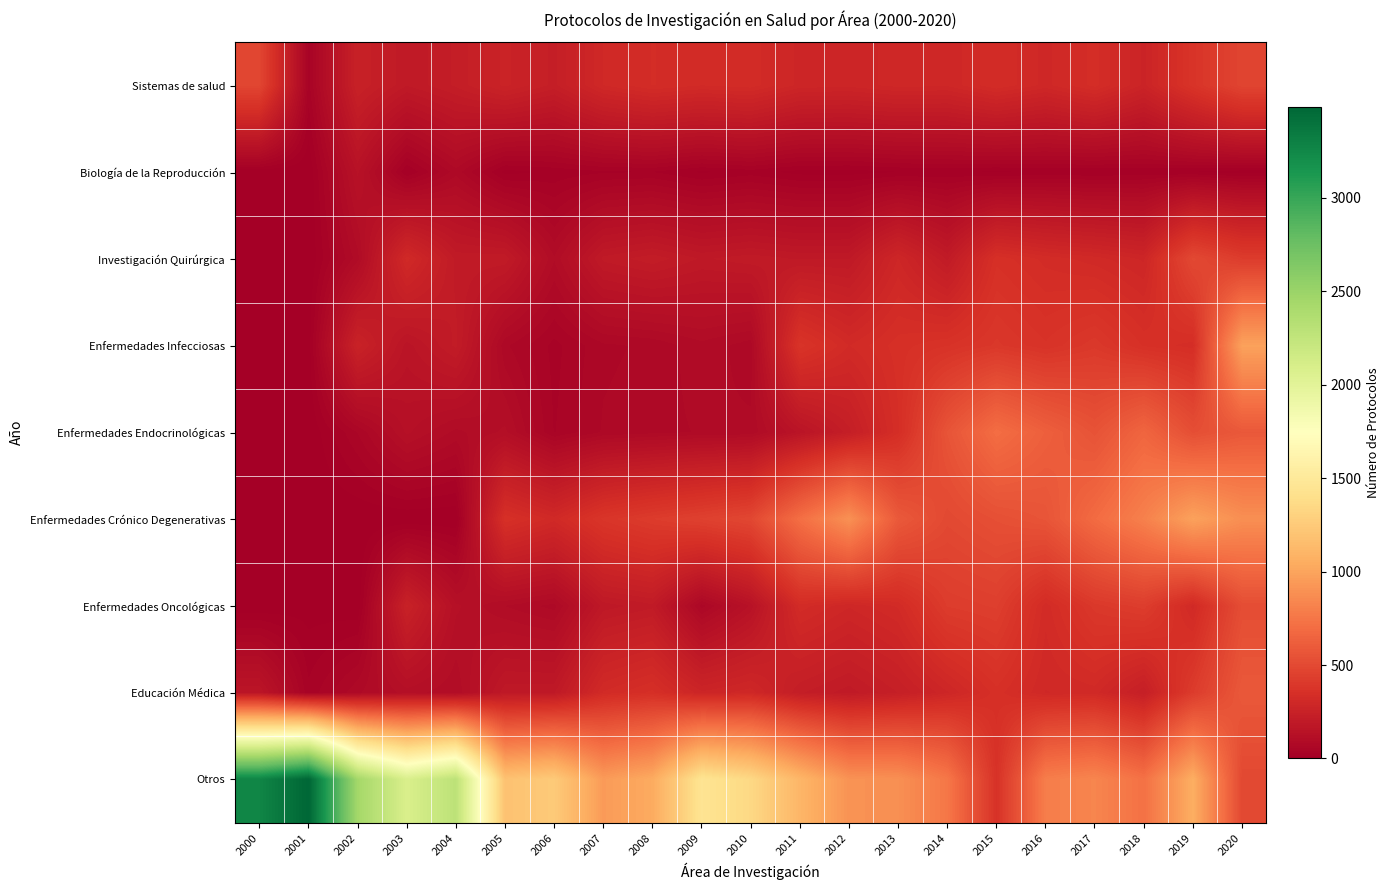

At how many categories does at least one series exceed 2463?

2